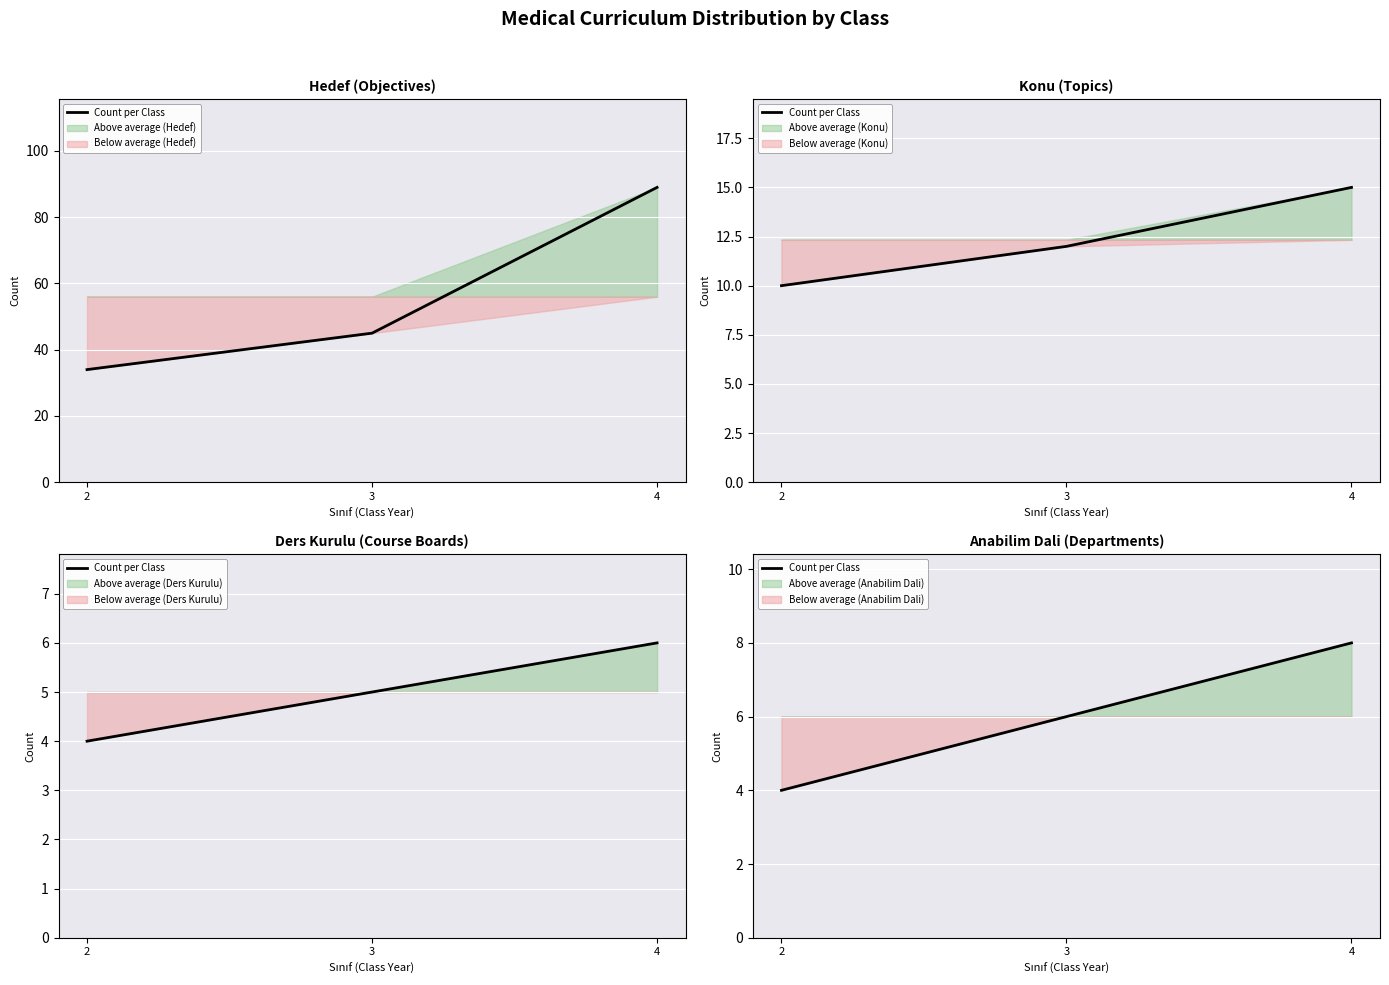

What is the minimum value shown in the chart?

4